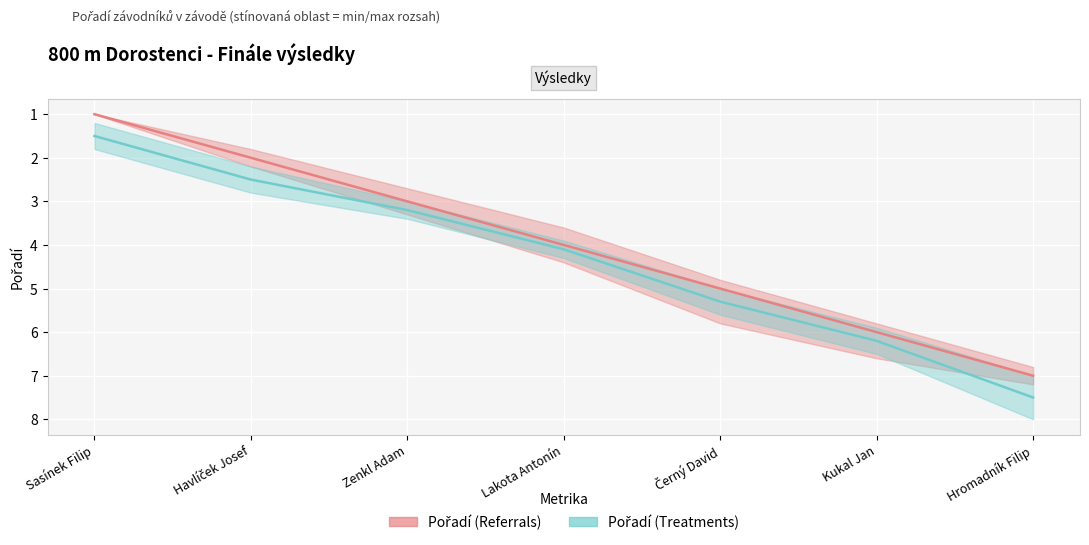

At which label does Pořadí (Treatments) reach its peak?

Hromadník Filip